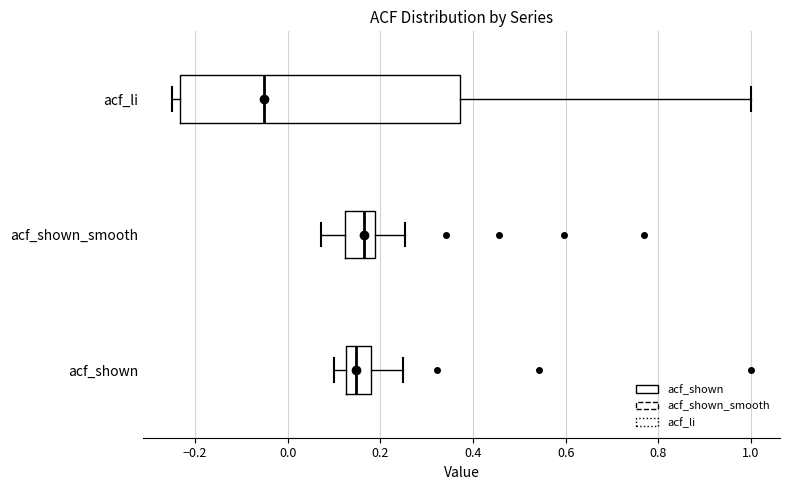

Comparing the boxes themselves (not the whiskers), which one is the widest?

acf_li